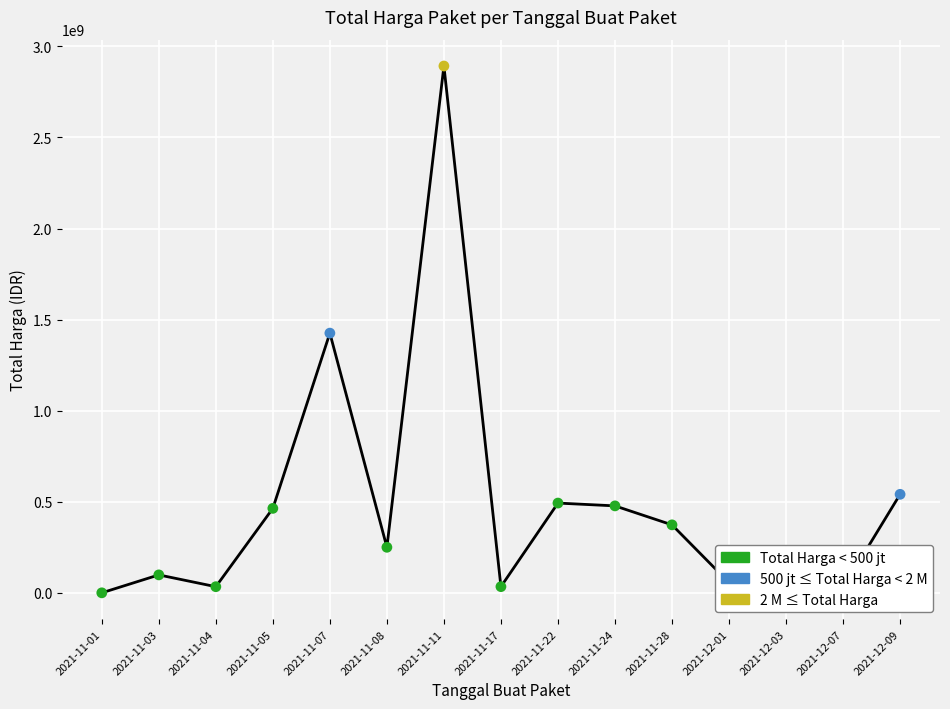

Between 2021-12-03 and 2021-11-22, which is larger?

2021-11-22